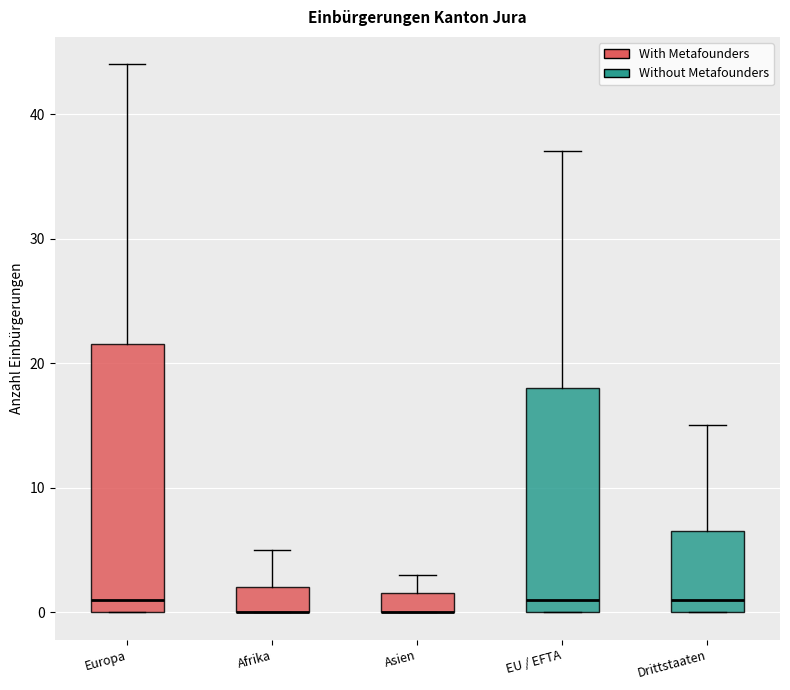

Comparing the boxes themselves (not the whiskers), which one is the tallest?

Europa